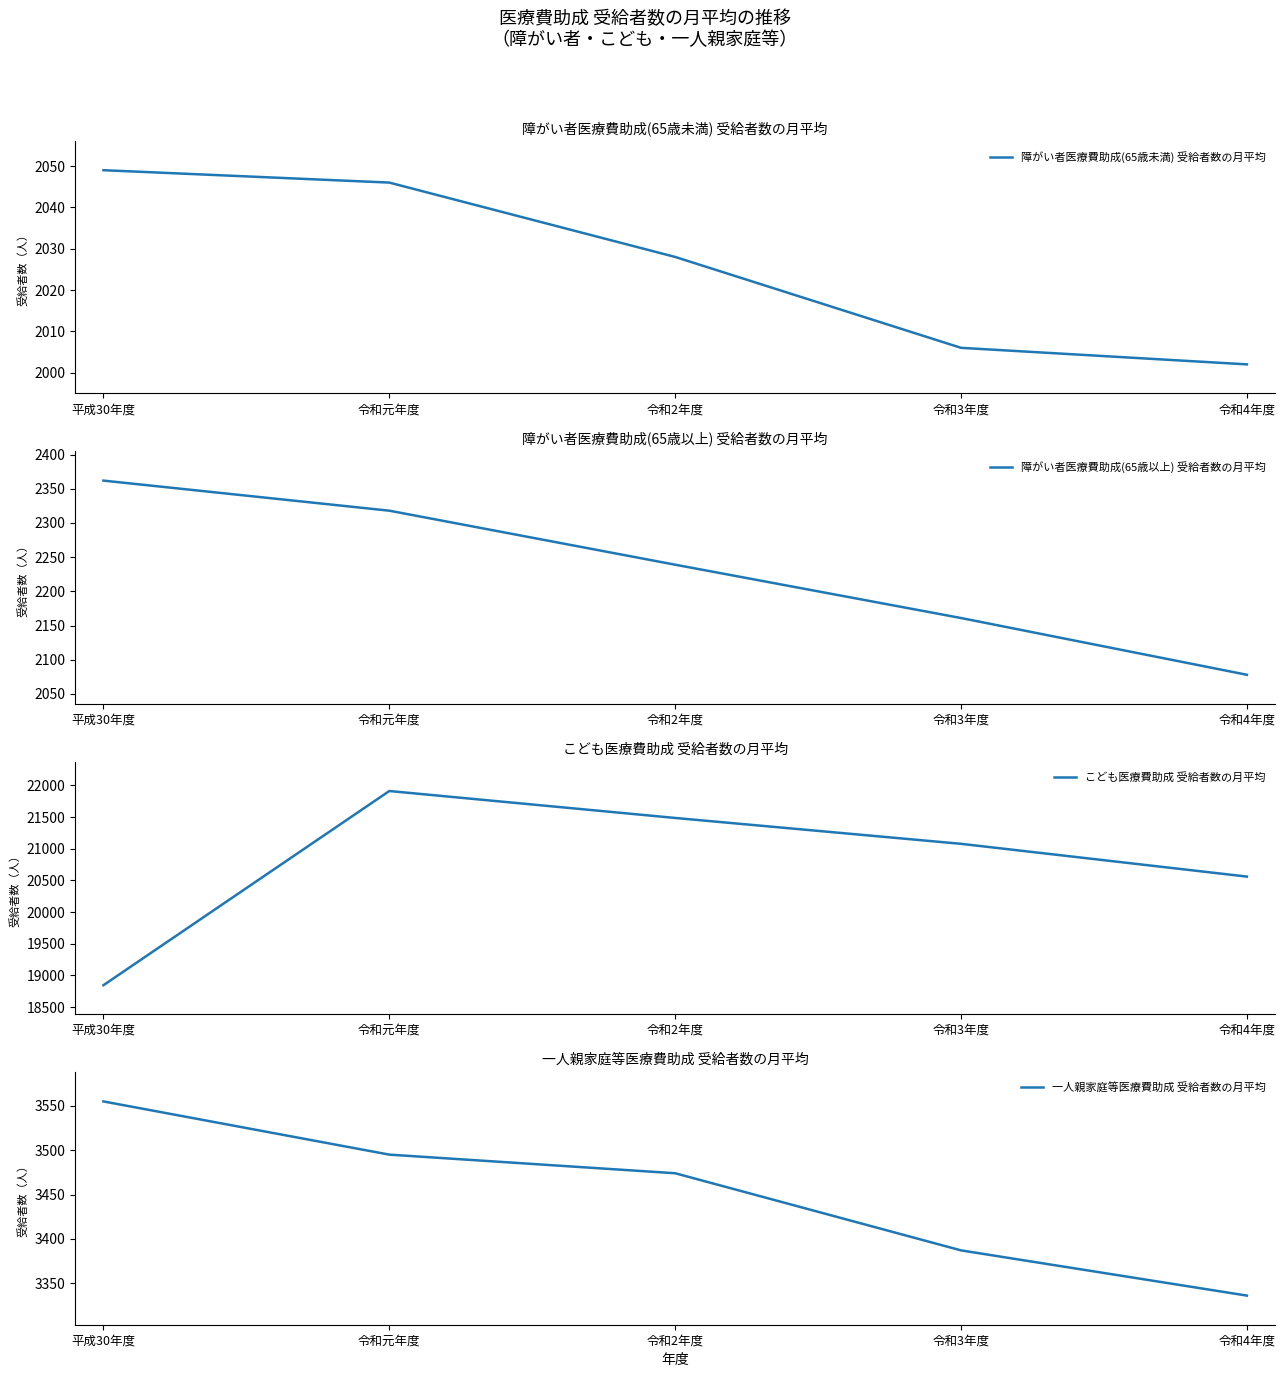

Reading left to right, what are all the values shown in this chart?

障がい者医療費助成(65歳未満) 受給者数の月平均: 2049	2046	2028	2006	2002
障がい者医療費助成(65歳以上) 受給者数の月平均: 2362	2318	2239	2161	2078
こども医療費助成 受給者数の月平均: 18847	21910	21485	21077	20560
一人親家庭等医療費助成 受給者数の月平均: 3555	3495	3474	3387	3336